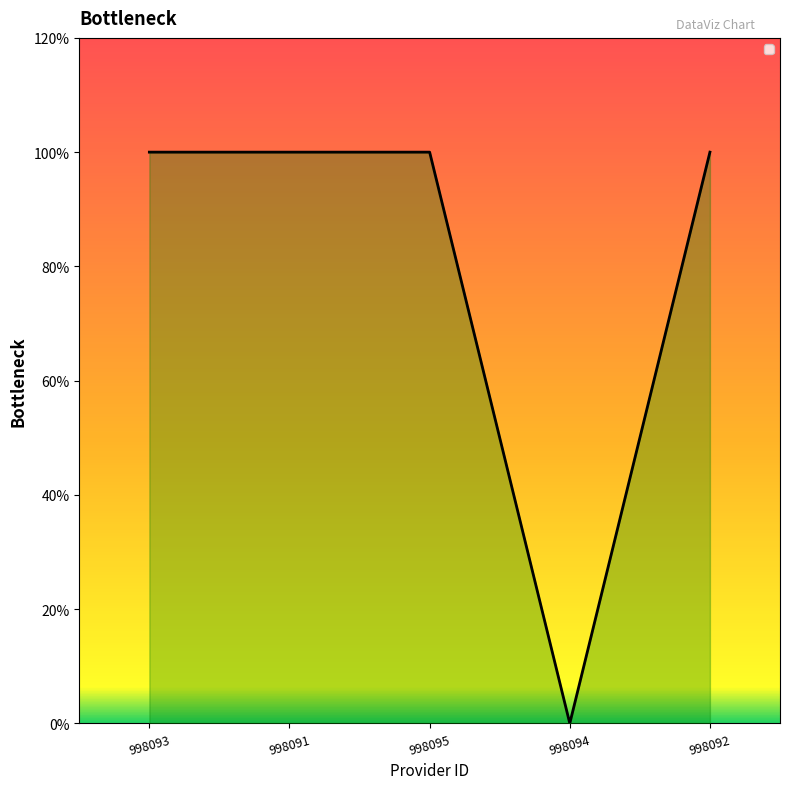

What is the label of the 5th point from the right?

998093